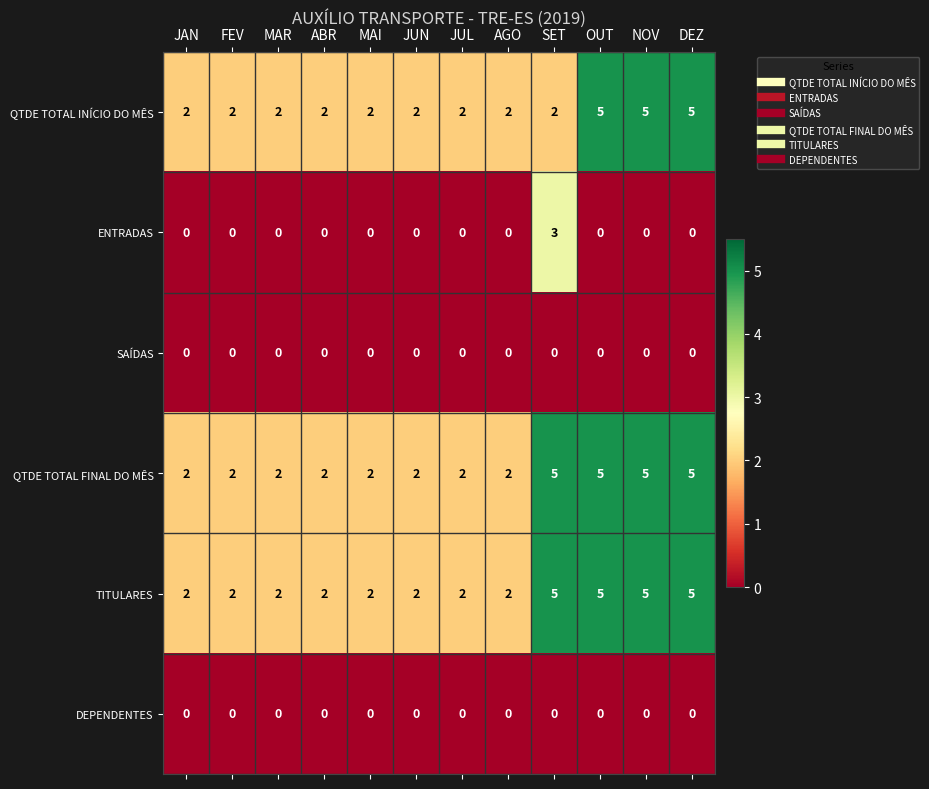

True or false: ENTRADAS has a value of 1 at OUT.

False